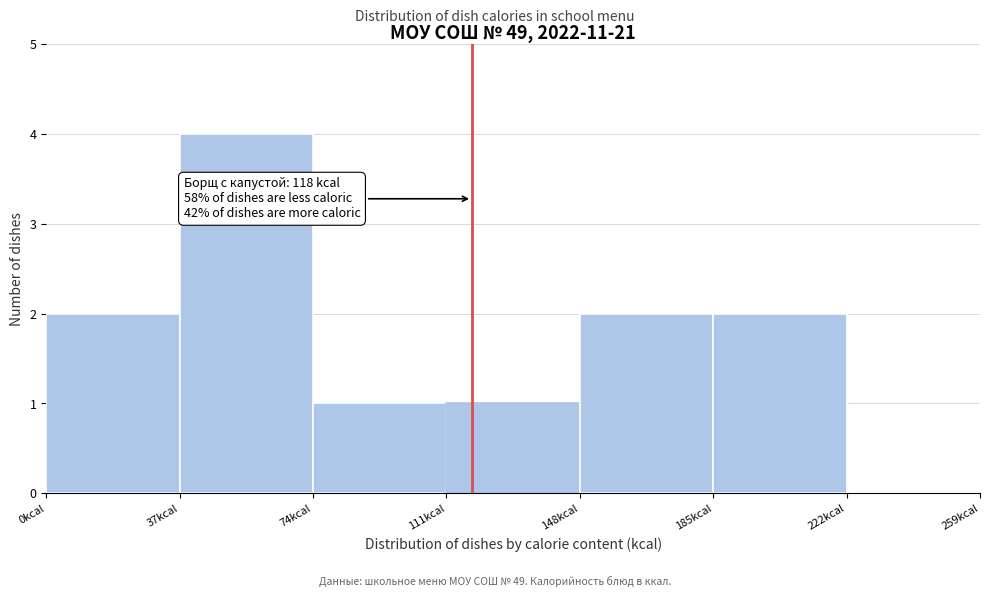

Which range on the x-axis has the tallest bar?

37 to 74